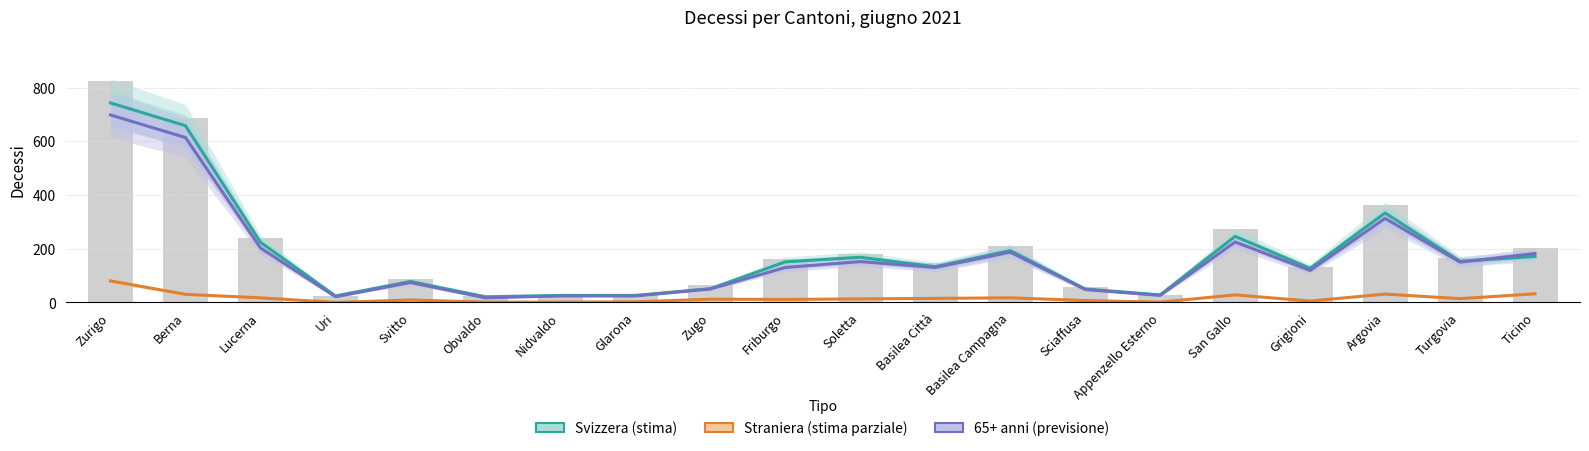

Is it true that Svizzera equals 246 at San Gallo?

True